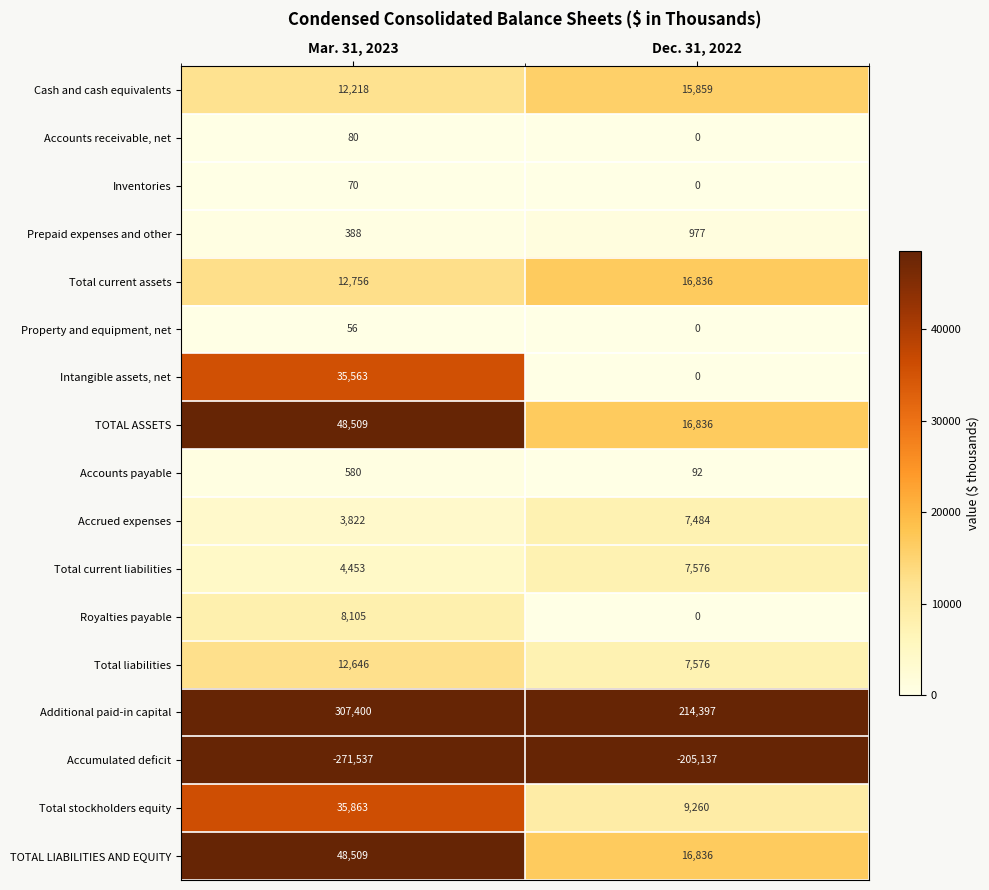

What is the greatest value displayed?

307400